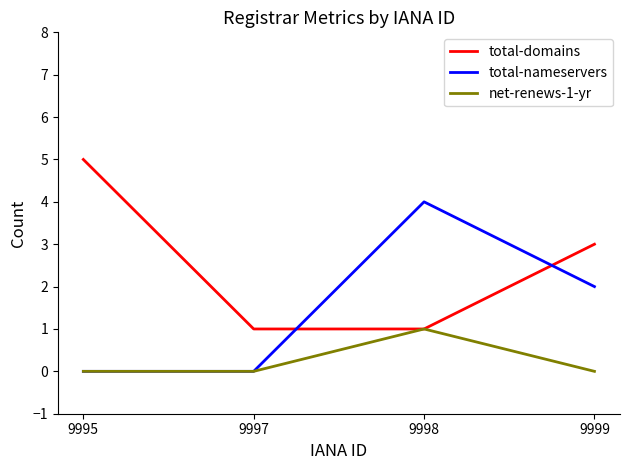

Which series changed the most between 9997 and 9998?

total-nameservers